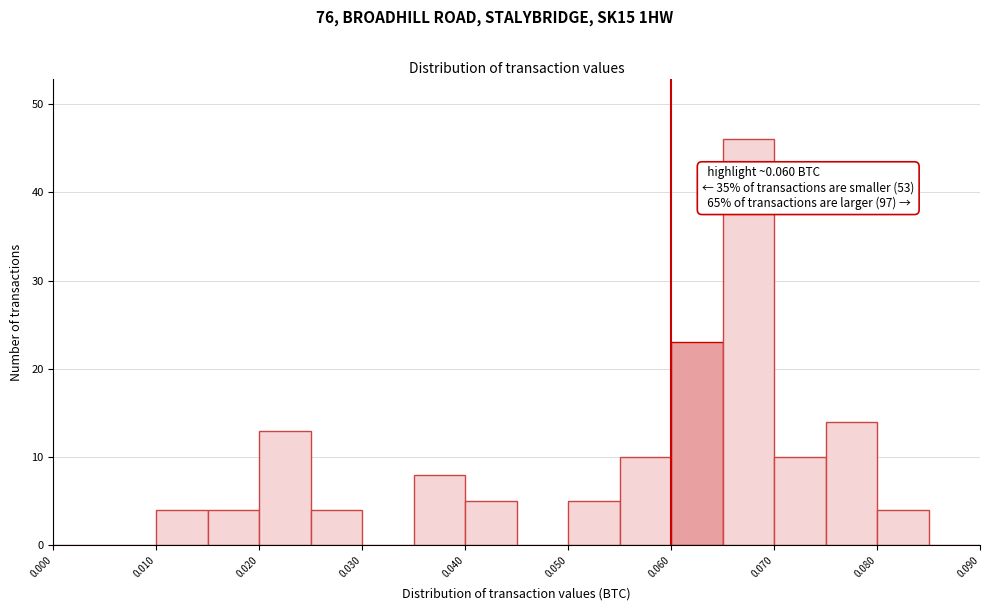

Which range on the x-axis has the tallest bar?

0.065 to 0.070